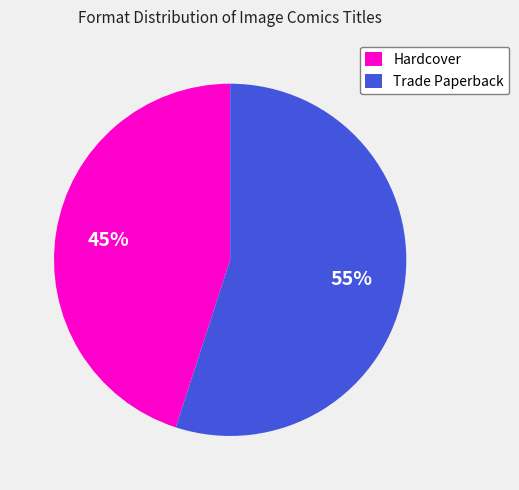

Between Trade Paperback and Hardcover, which is larger?

Trade Paperback